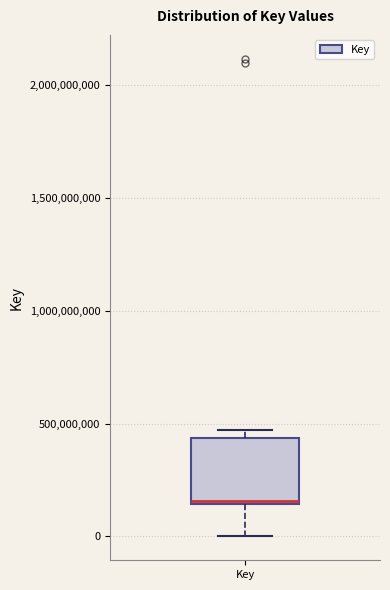

Where is the upper edge of the box for Key on the y-axis? The values are not printed on the chart, so give them approximately, as read against the axis.

450000000